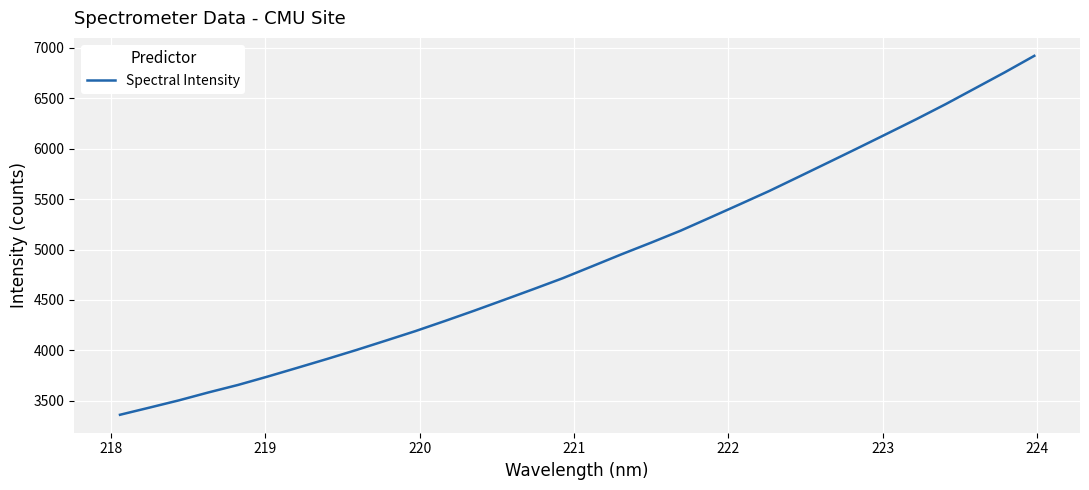

How many values are below 4834?

16